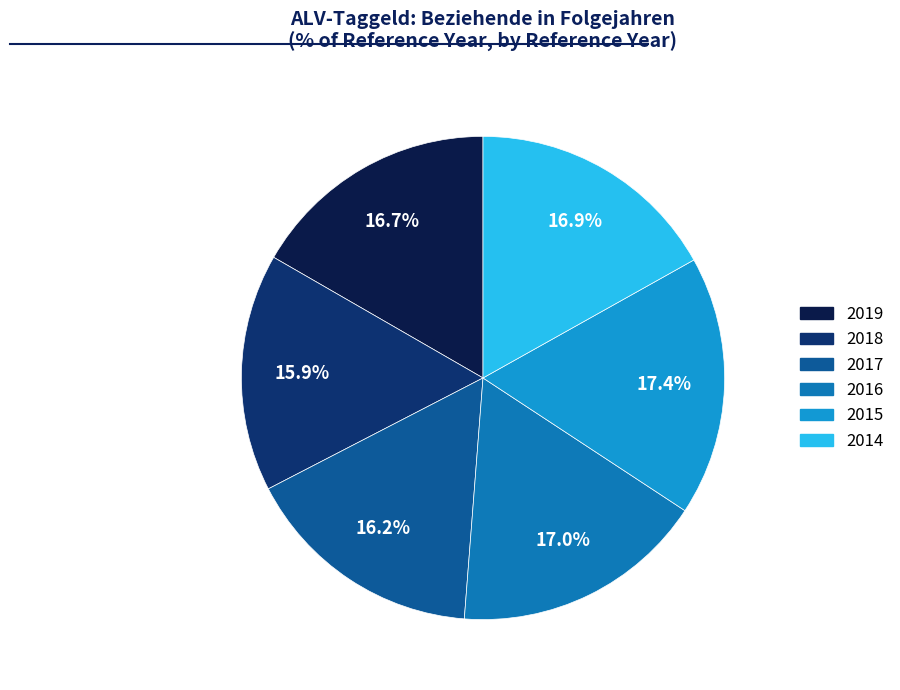

Is there a majority slice in this chart?

No